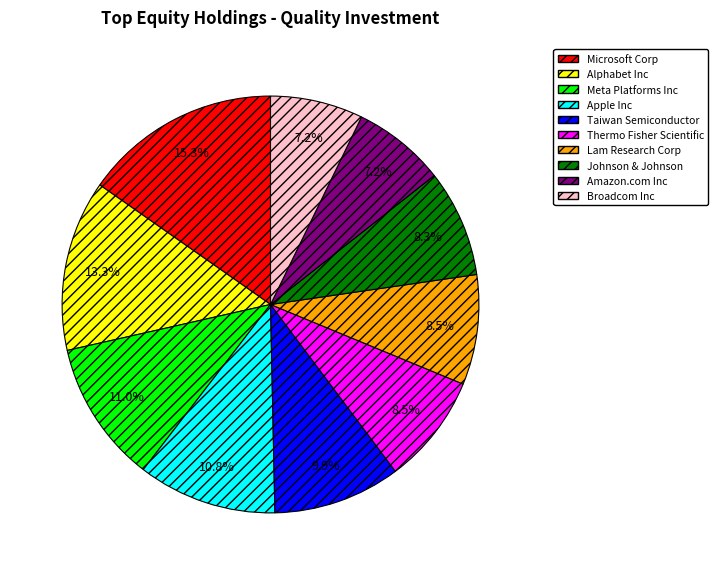

What is the largest slice in the pie chart?

Microsoft Corp